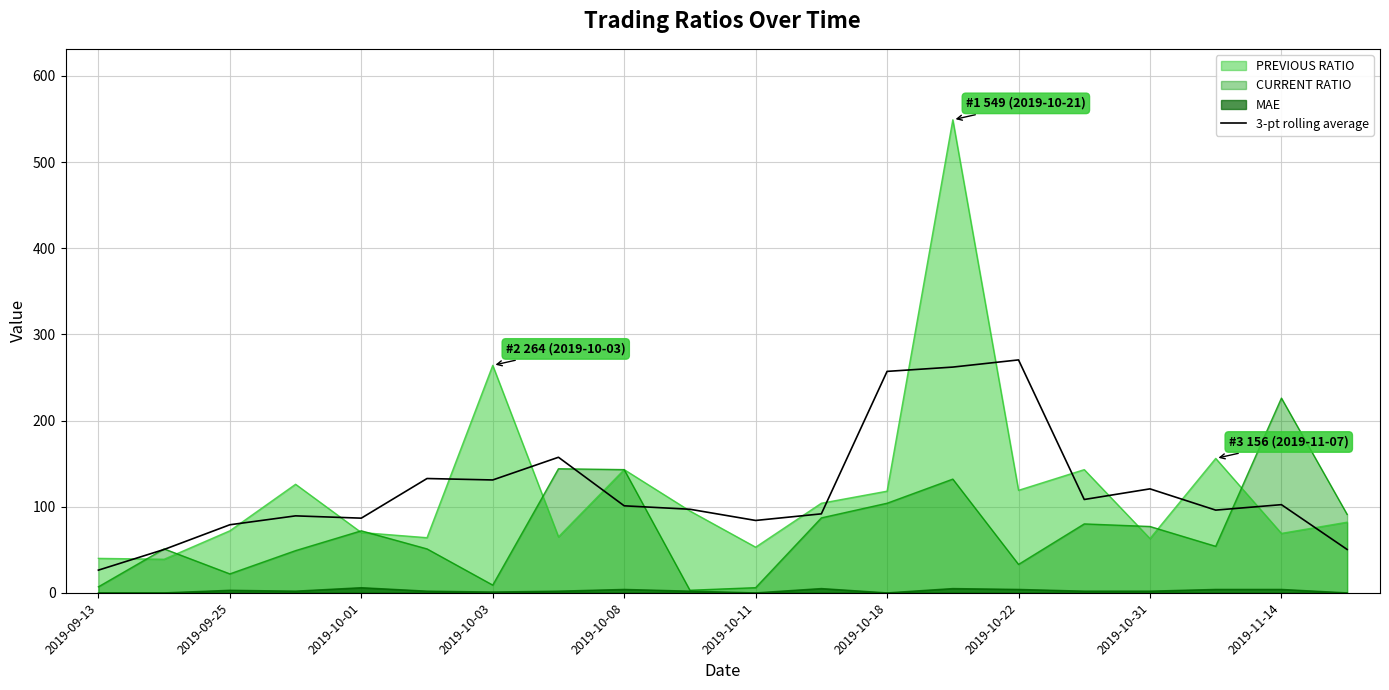

Reading left to right, what are all the values shown in this chart?

26.3	50.3	79.0	89.3	86.7	132.7	131.0	157.3	101.0	97.0	84.0	91.7	257.0	262.0	270.3	108.3	120.7	96.0	102.3	50.3